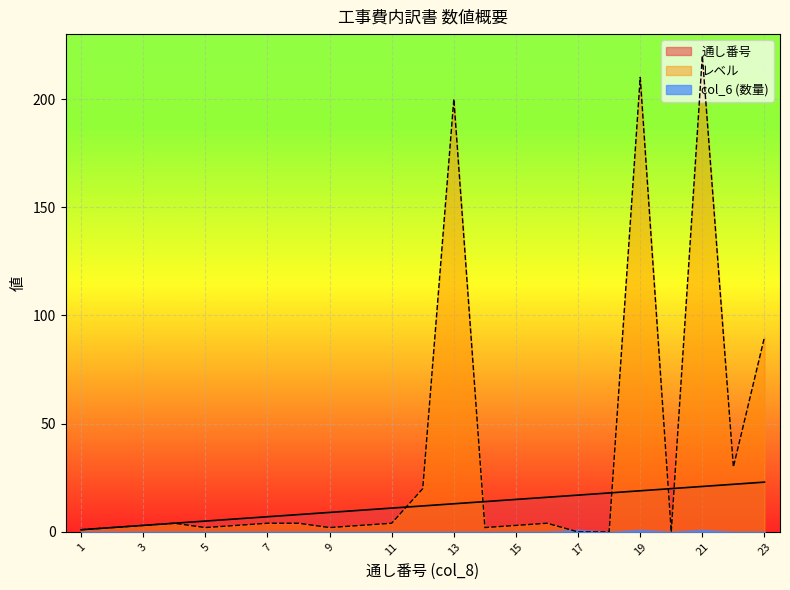

Is it true that 通し番号 equals 19 at 19?

True